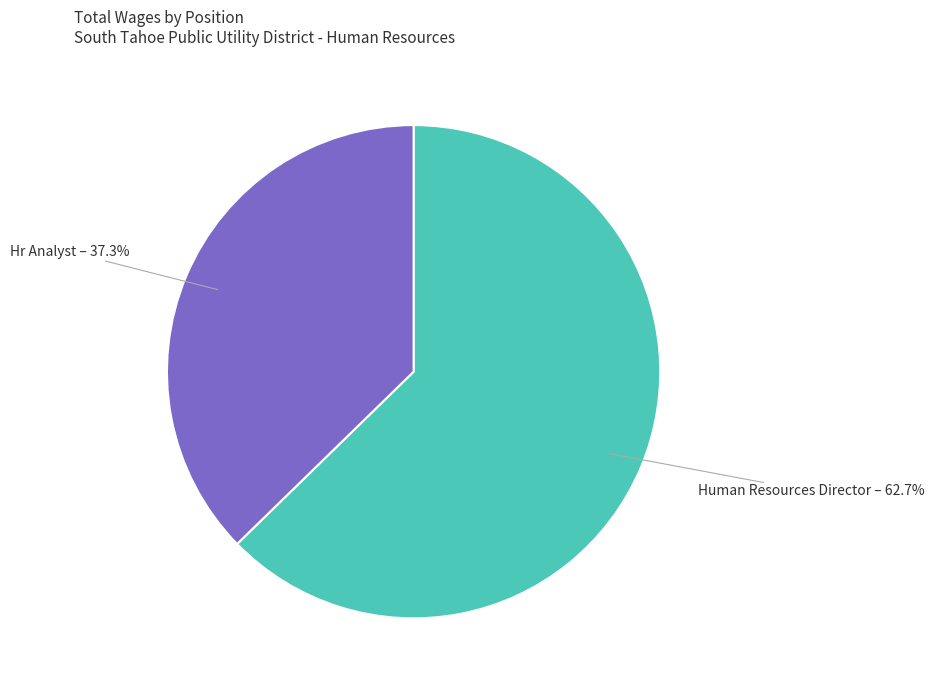

Which has a higher value, Hr Analyst or Human Resources Director?

Human Resources Director